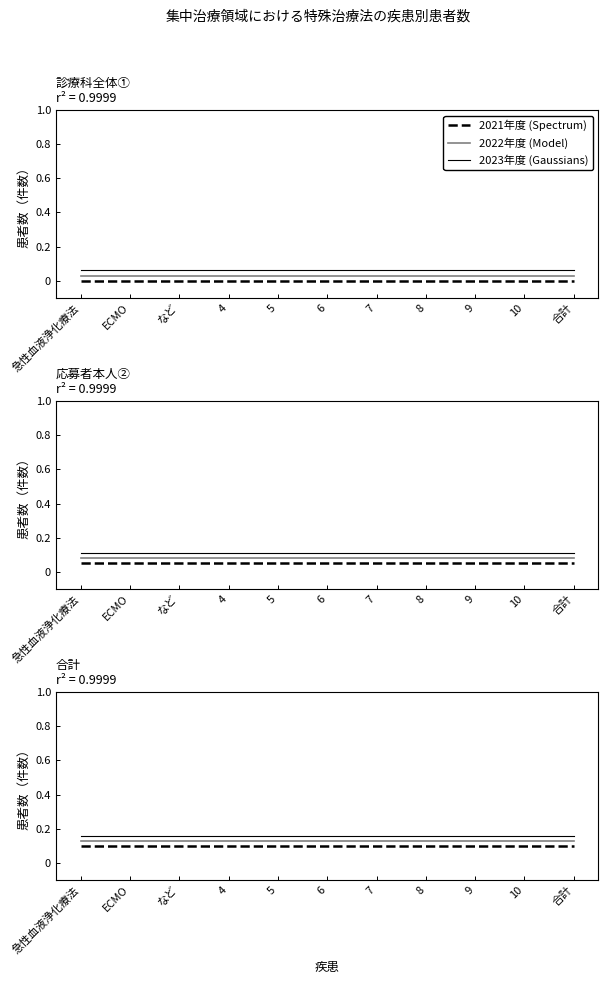

What are all the series names shown in the legend?

2021年度, 2022年度, 2023年度